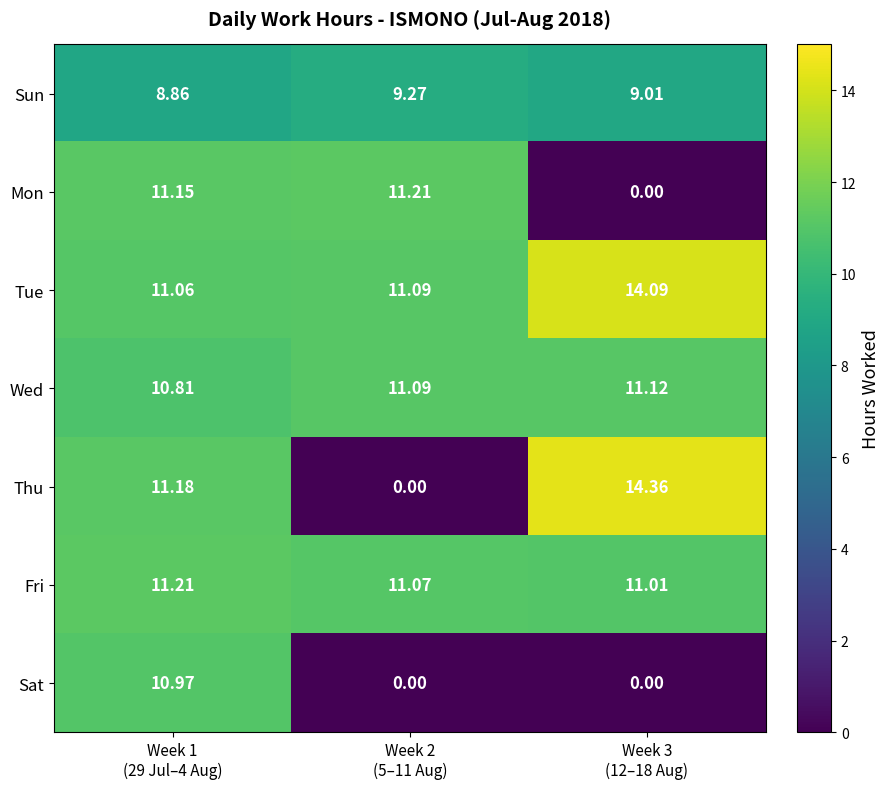

Which series has the widest spread of values?

Thu